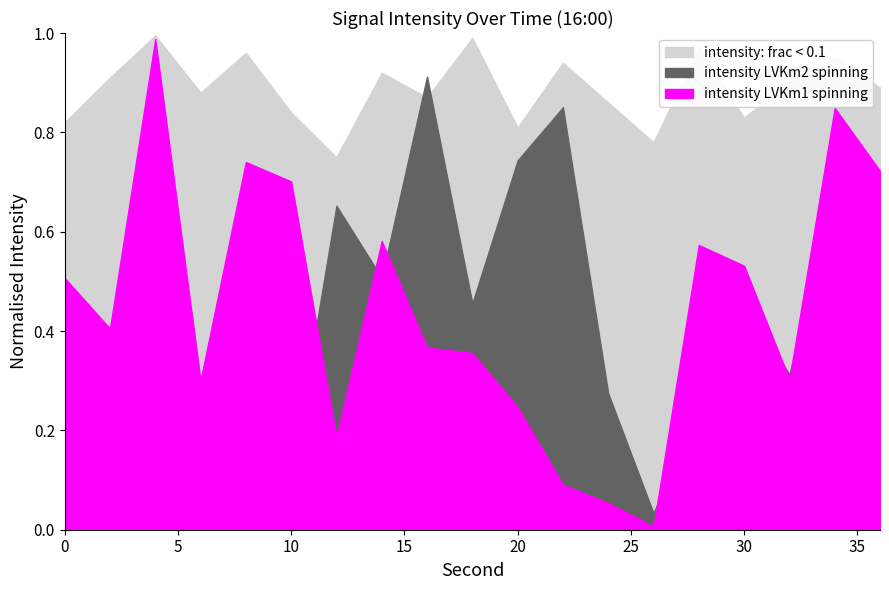

What is the sum of the intensity_norm_s3 values at 2 and 34?

1.9